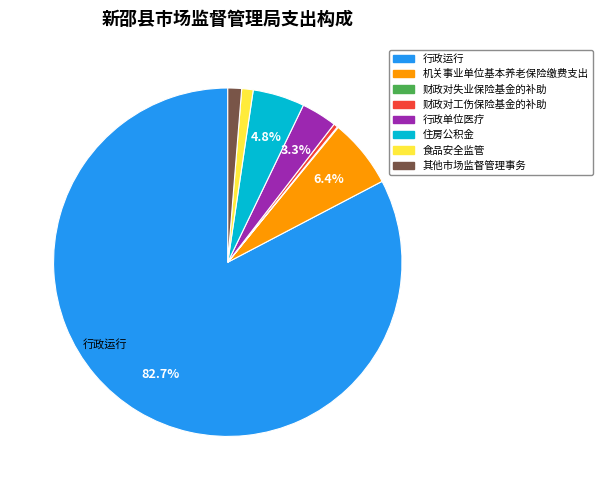

To the nearest percent, what percentage of the pie is 其他市场监督管理事务?

1%